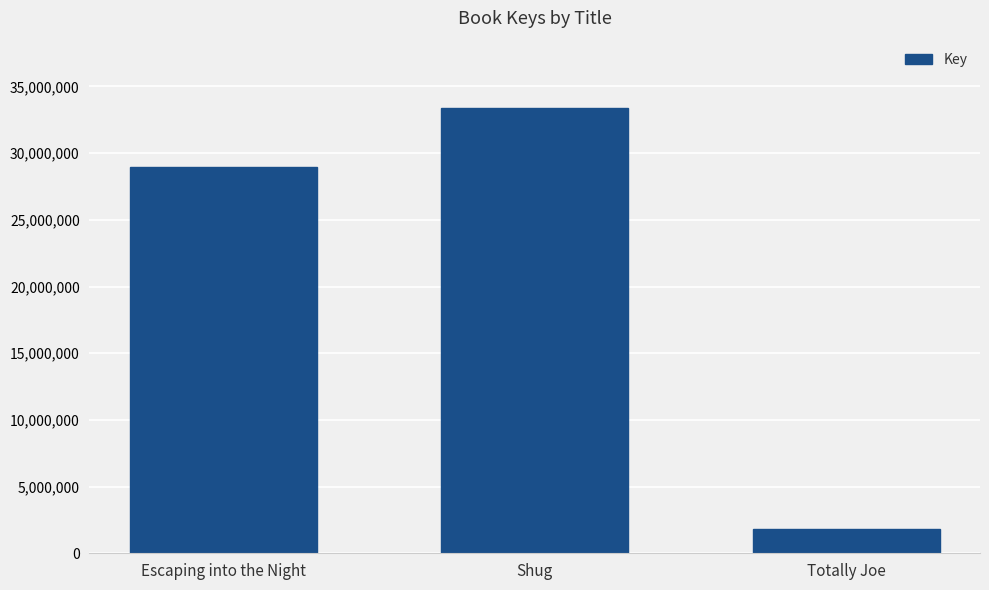

The value at Escaping into the Night is 40629509. True or false?

False